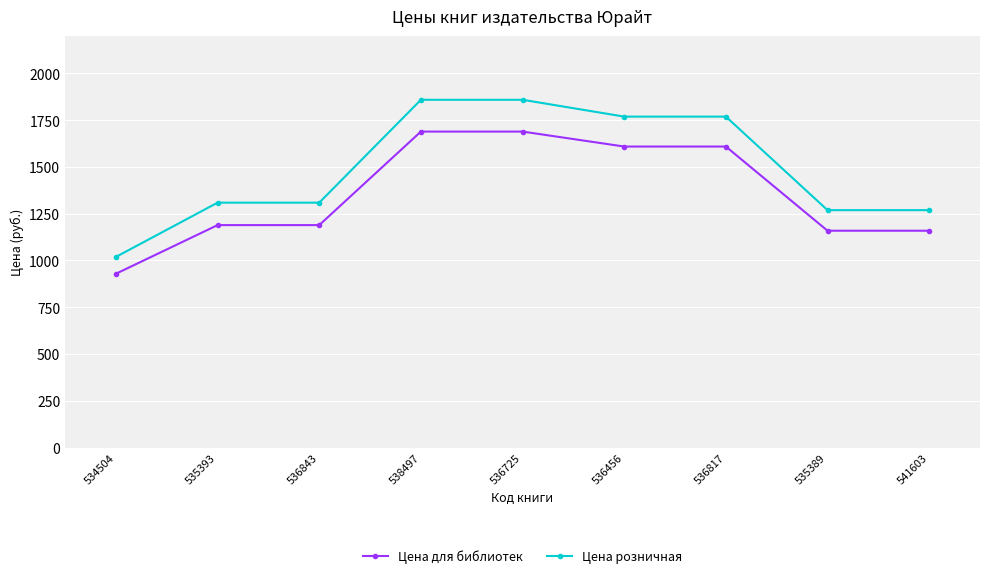

Which series has the widest spread of values?

Цена розничная